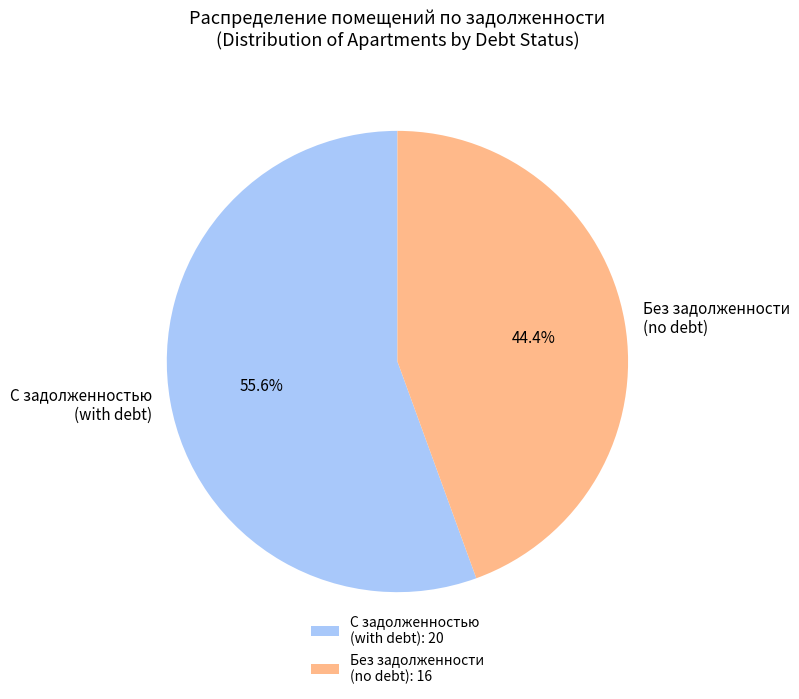

Do Без задолженности (no debt) and С задолженностью (with debt) together represent more than half of the pie?

Yes